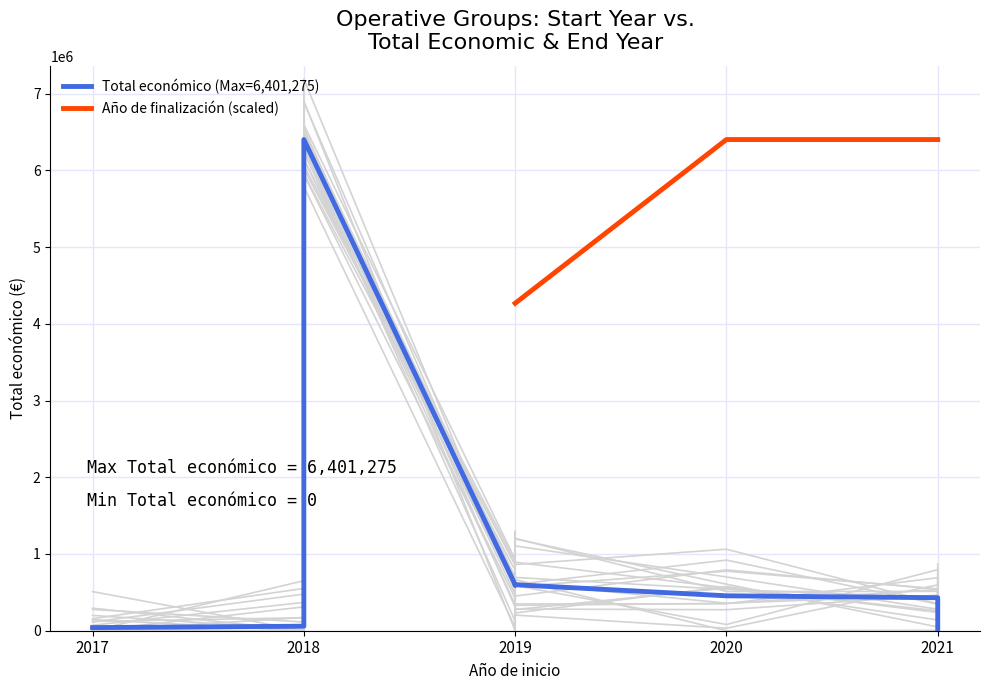

How many positive values does the Total económico (Max=6,401,275) series have?

9